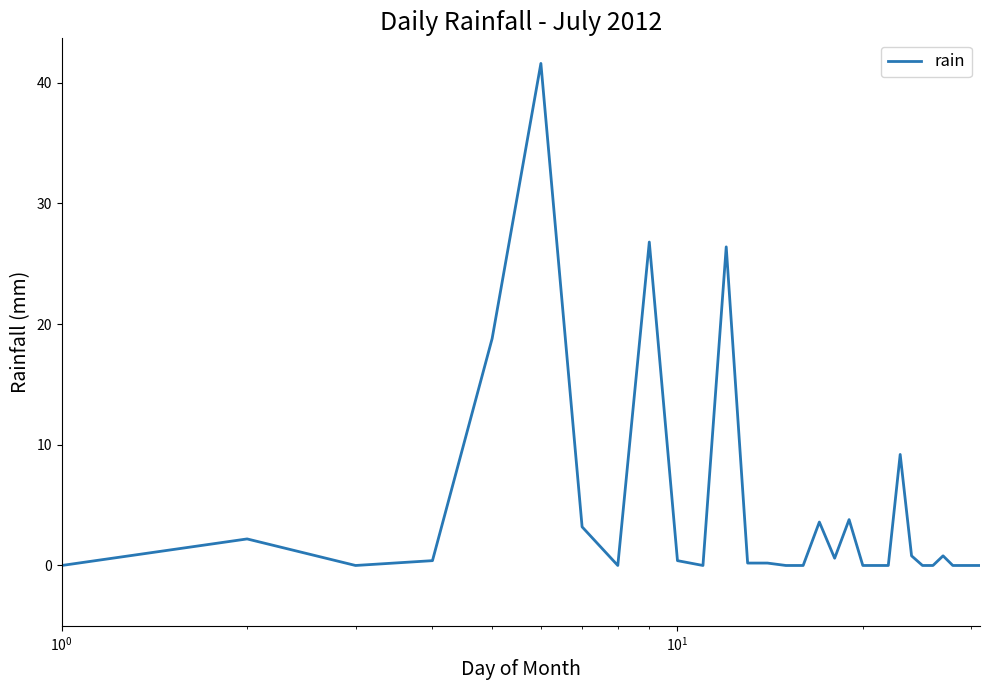

What is the greatest value displayed?

41.6